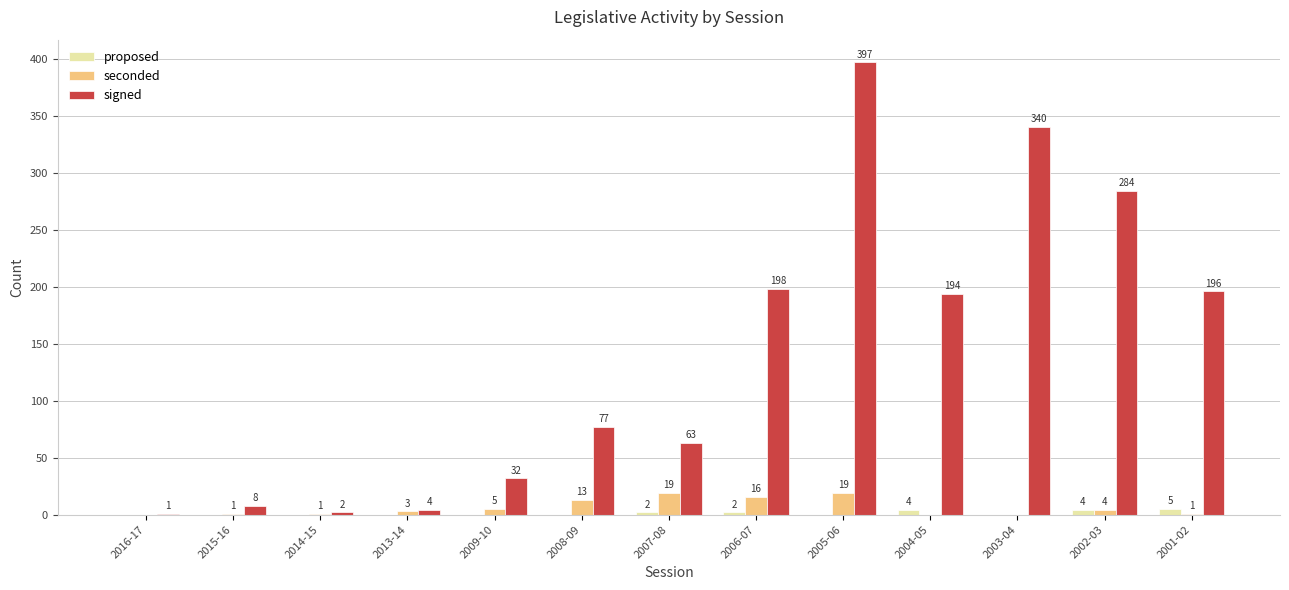

Reading right to left, what are all the values shown in this chart?

proposed: 2001-02=5	2002-03=4	2003-04=0	2004-05=4	2005-06=0	2006-07=2	2007-08=2	2008-09=0	2009-10=0	2013-14=0	2014-15=0	2015-16=0	2016-17=0
seconded: 2001-02=1	2002-03=4	2003-04=0	2004-05=0	2005-06=19	2006-07=16	2007-08=19	2008-09=13	2009-10=5	2013-14=3	2014-15=1	2015-16=1	2016-17=0
signed: 2001-02=196	2002-03=284	2003-04=340	2004-05=194	2005-06=397	2006-07=198	2007-08=63	2008-09=77	2009-10=32	2013-14=4	2014-15=2	2015-16=8	2016-17=1